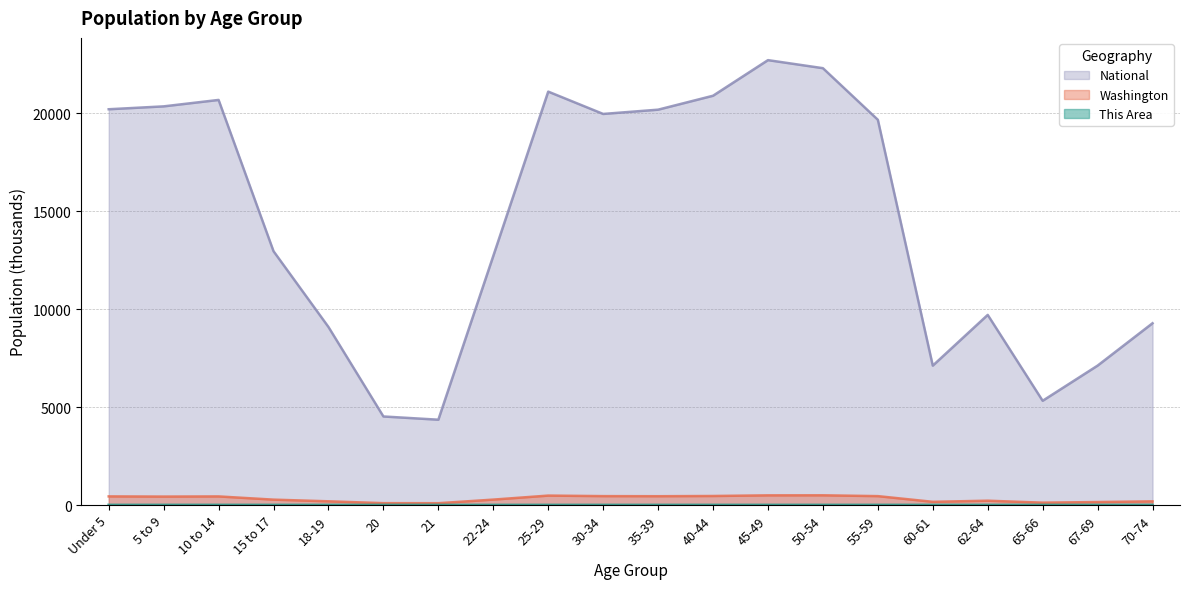

True or false: National and This Area cross at least once.

False